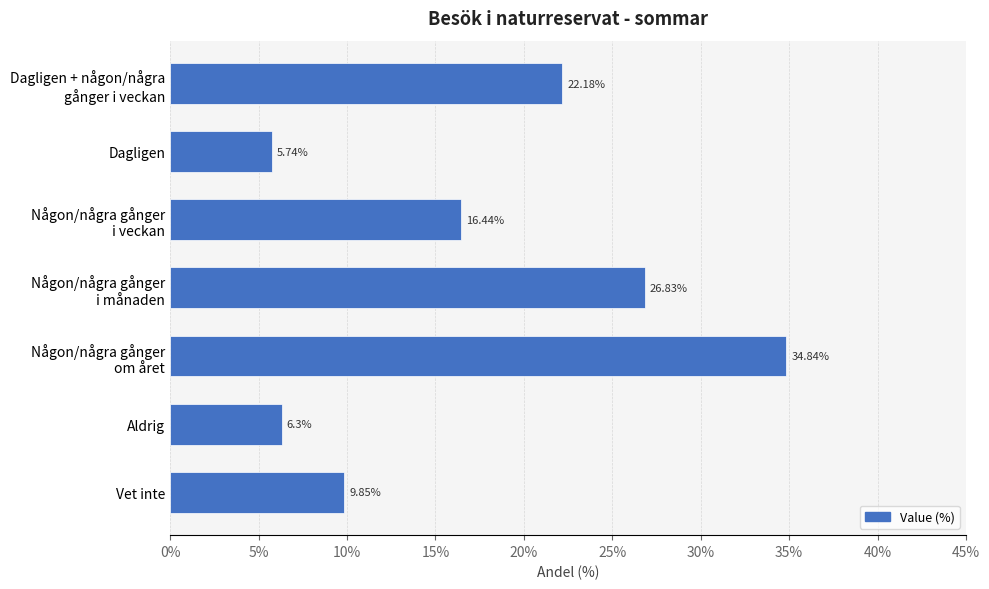

What is the difference between the maximum and second lowest values?

28.5